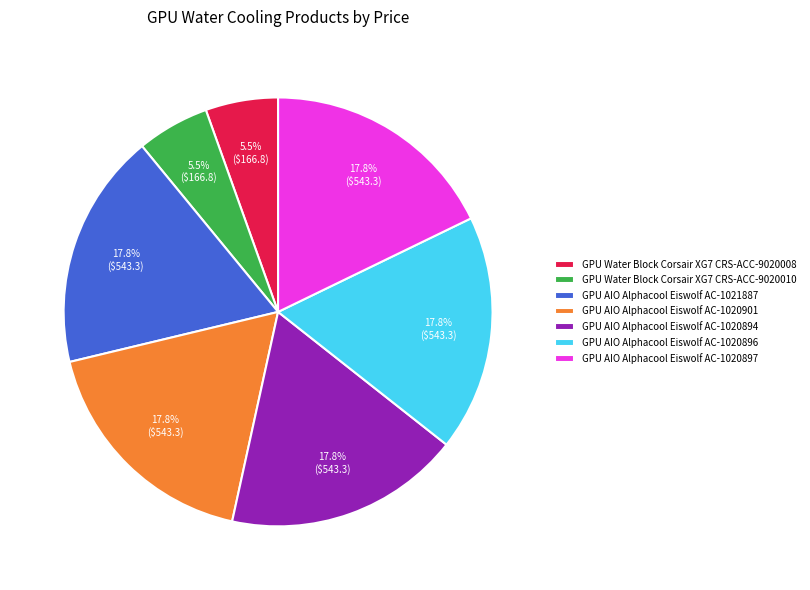

Approximately how many times larger is the value at GPU AIO Alphacool Eiswolf AC-1020901 compared to GPU AIO Alphacool Eiswolf AC-1020896?

1.0